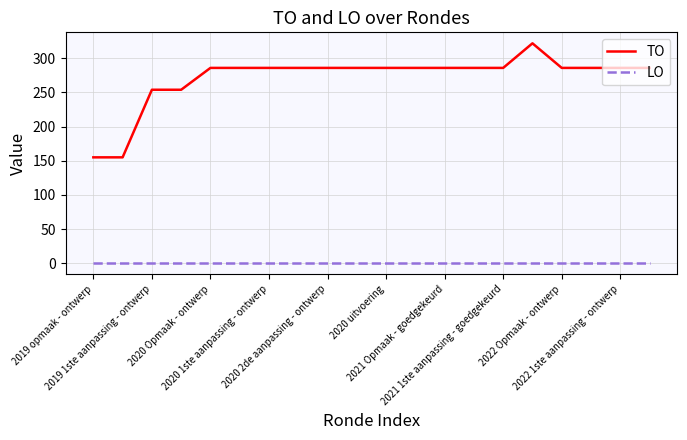

Rank the series by their average value, from lowest to highest.

LO, TO